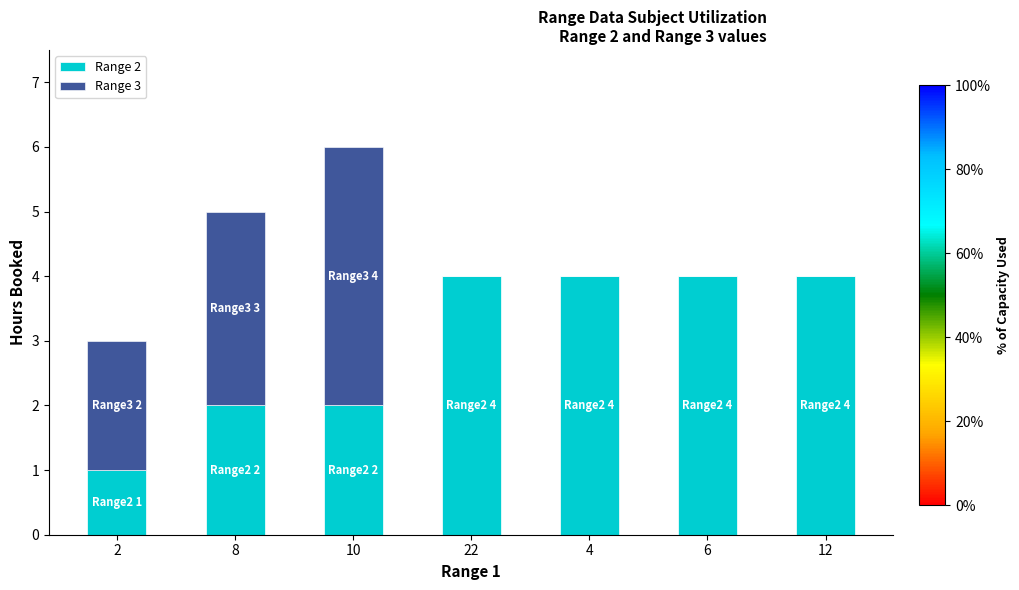

At which category is the sum across all series the highest?

10